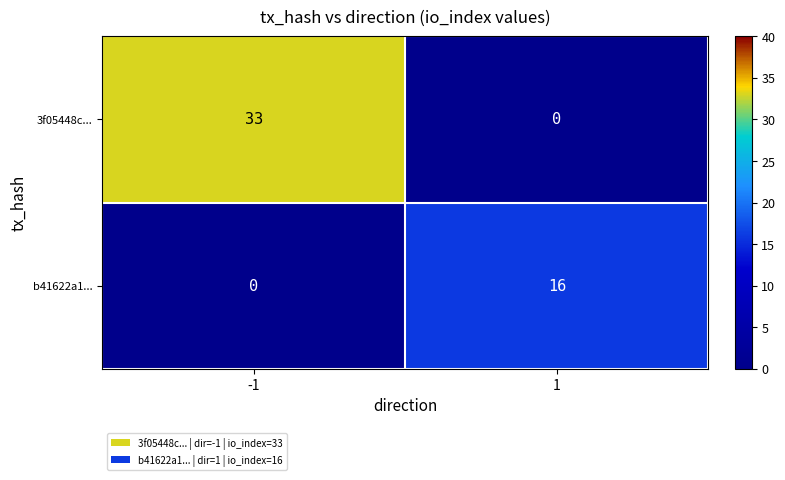

Reading left to right, what are all the values shown in this chart?

3f05448c...: 33	0
b41622a1...: 0	16